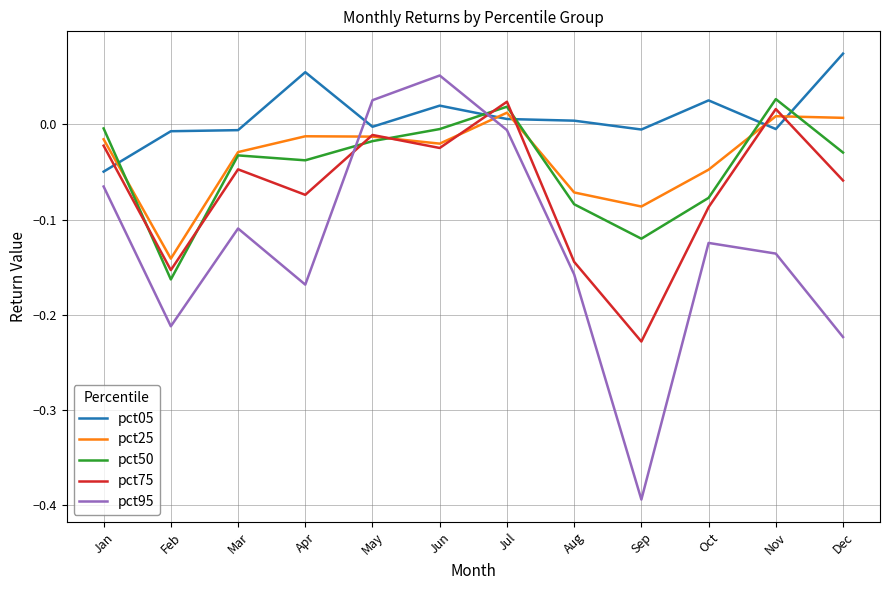

How many values in pct95 are below zero?

10